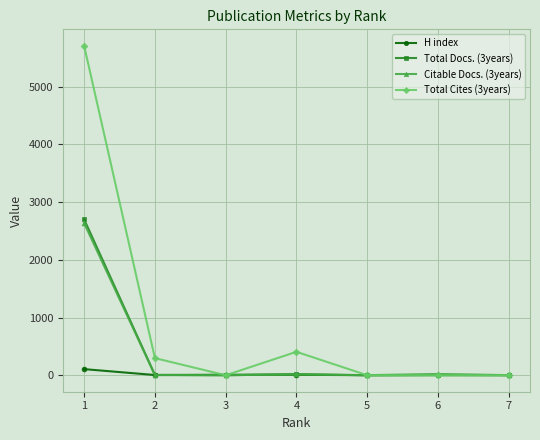

The value of Total Docs. (3years) at 5 is 0. True or false?

True